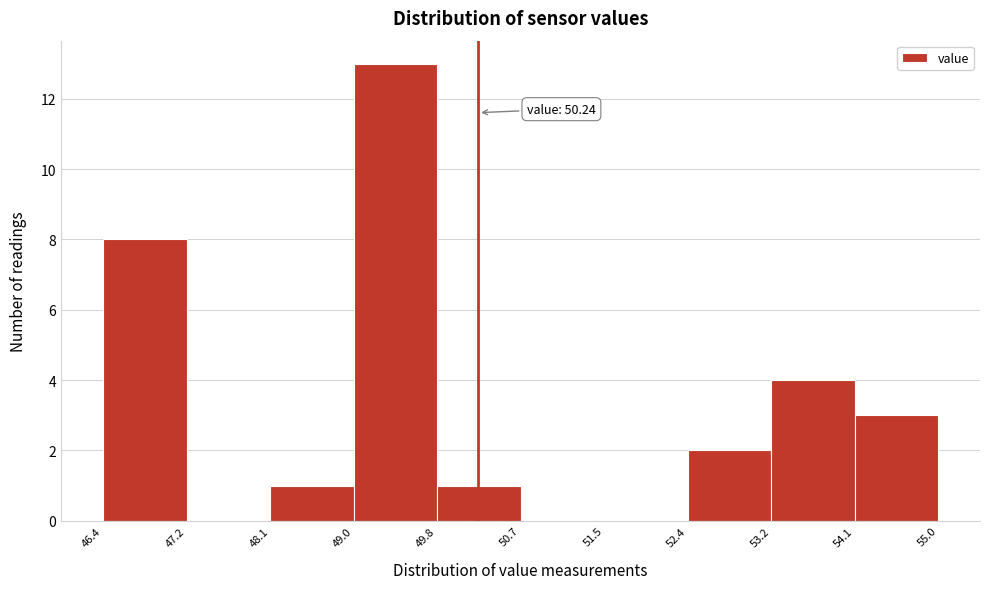

Which range on the x-axis has the tallest bar?

49.0 to 49.8